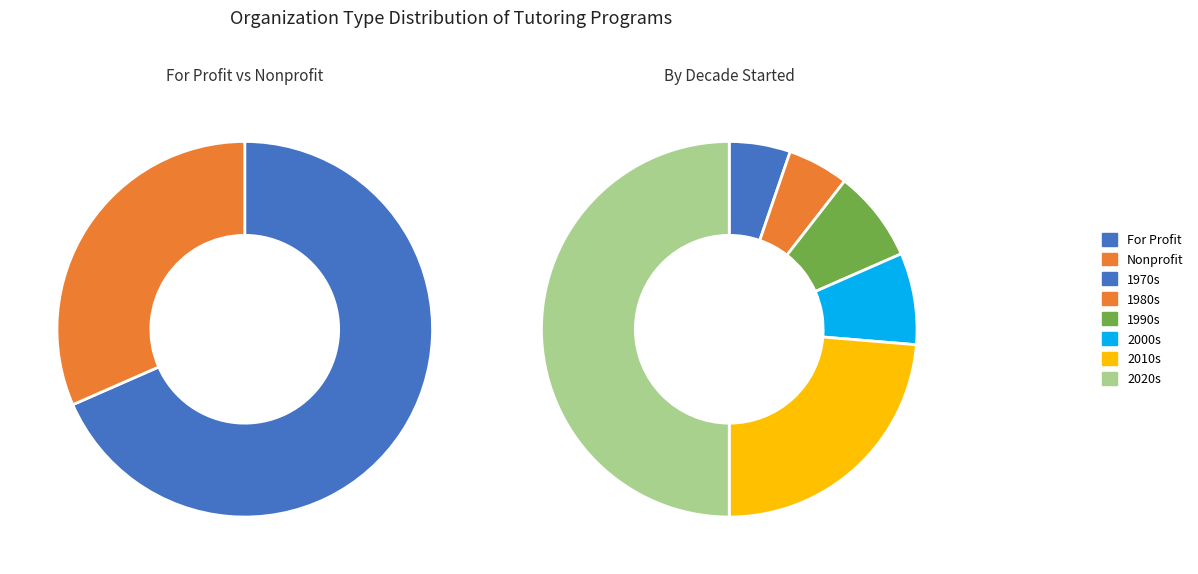

To the nearest percent, what is the average slice percentage?

50%